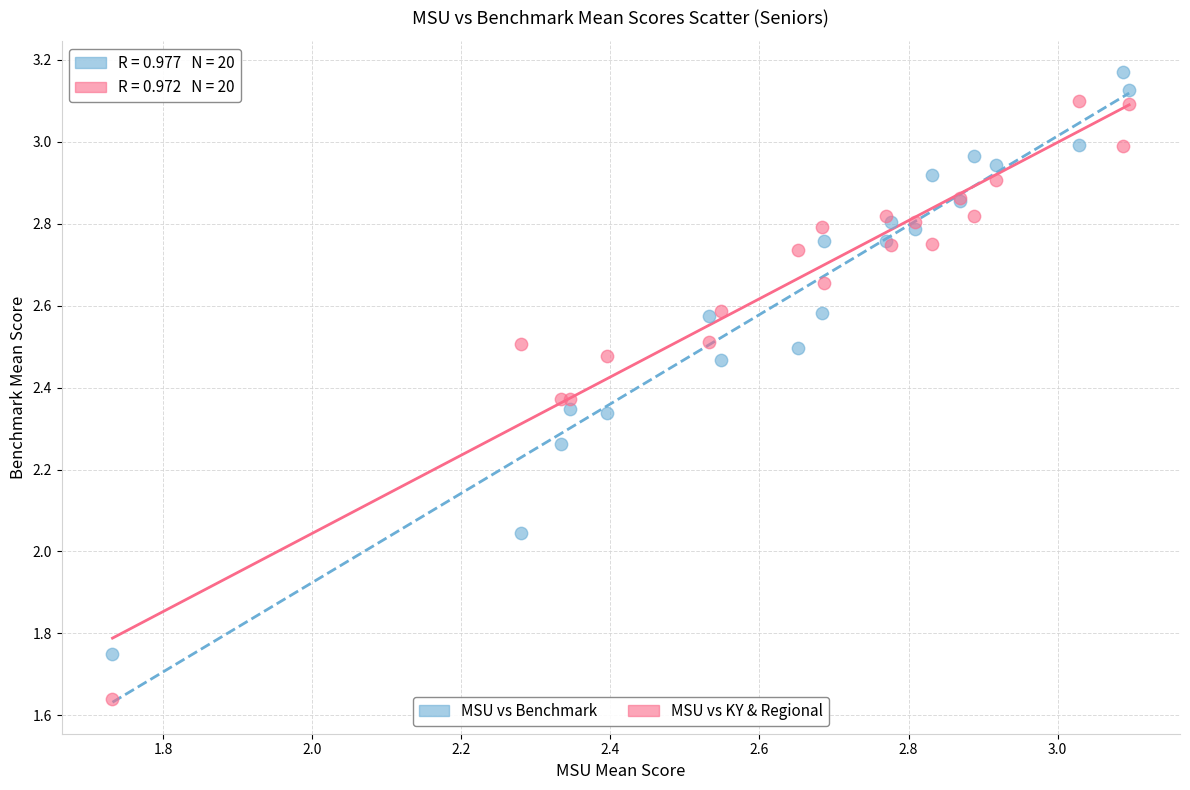

What is the X range (max minus min) for the scatter plot?

1.4